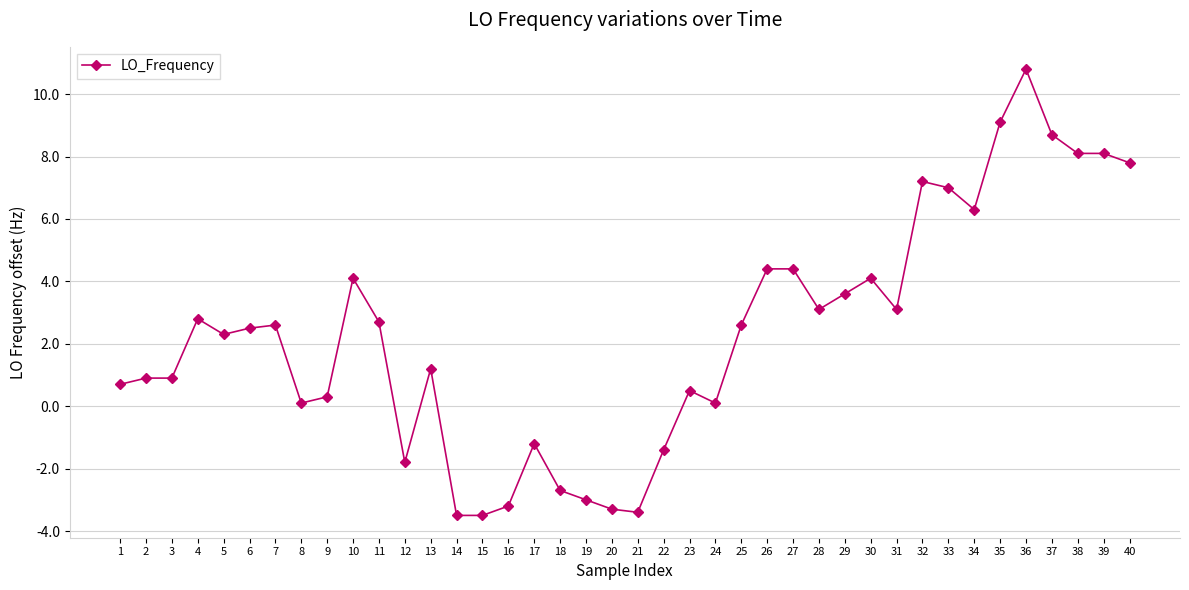

The value at 38 is 8.1. True or false?

True